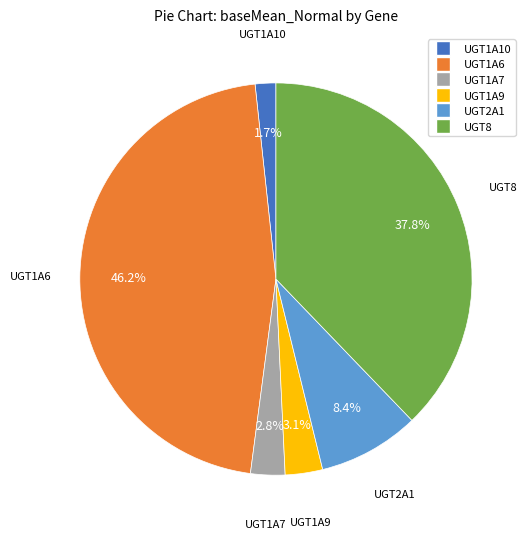

True or false: UGT1A7 accounts for 11% of the total.

False